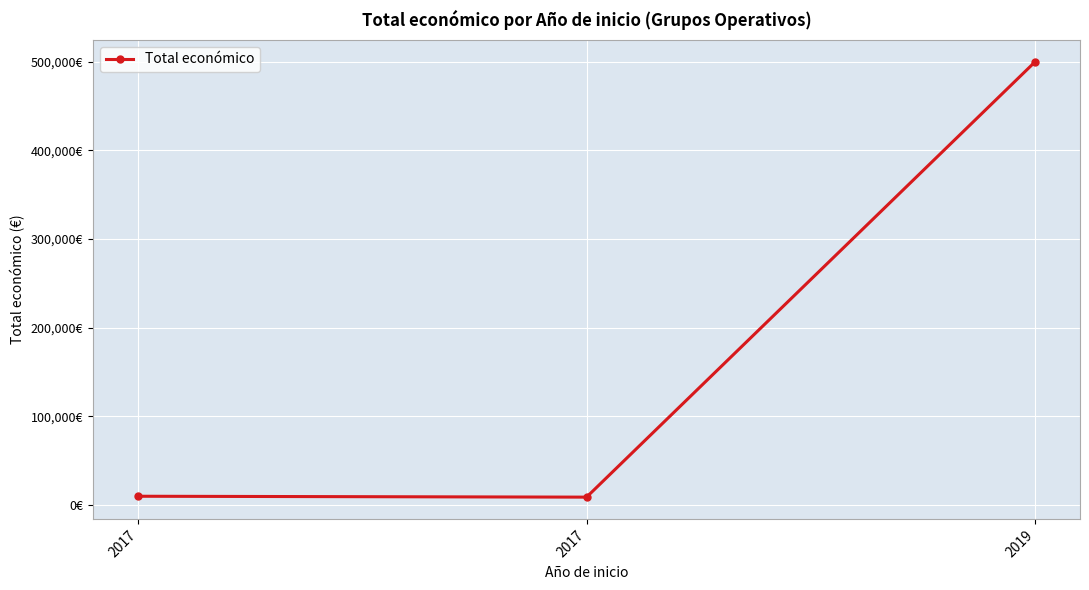

At which category does the chart reach its minimum across all series?

2017